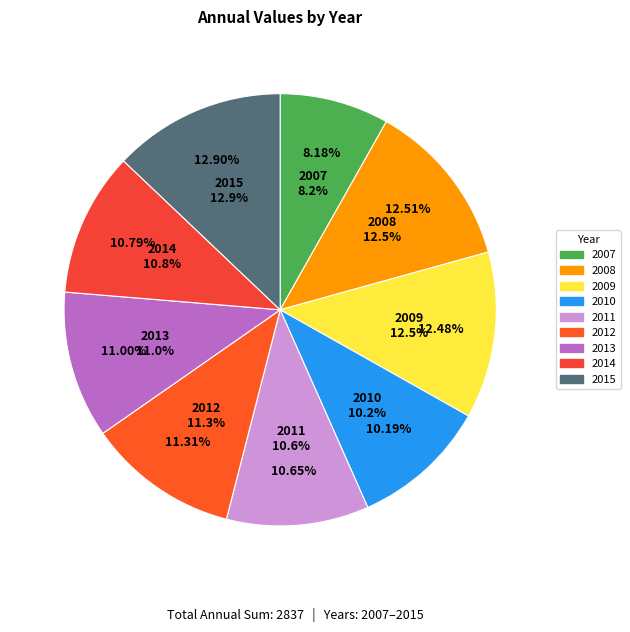

True or false: 2011 accounts for 1% of the total.

False